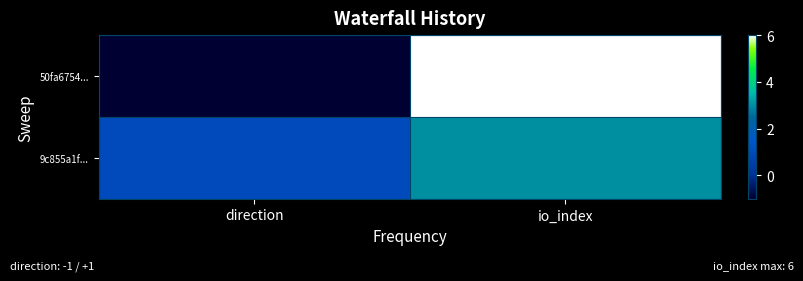

Rank the series at io_index from highest to lowest value.

50fa6754..., 9c855a1f...